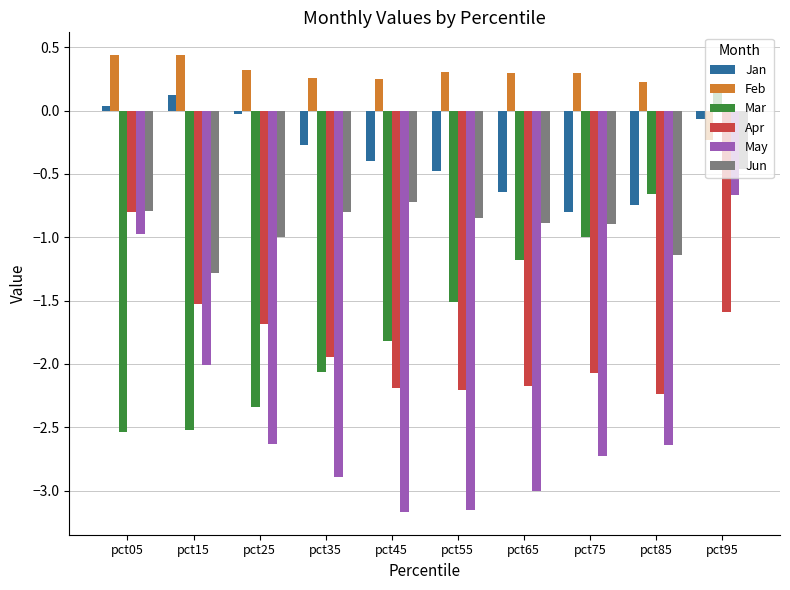

What is the minimum value for Jun?

-1.3